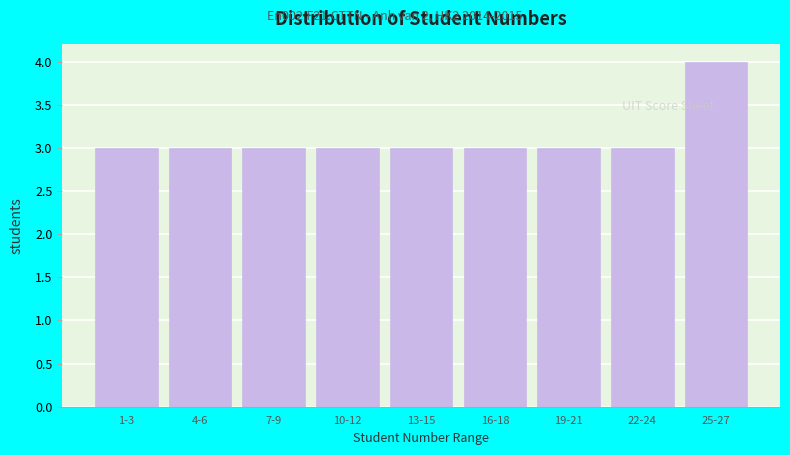

Reading left to right, extract all data points from this chart.

1-3=3	4-6=3	7-9=3	10-12=3	13-15=3	16-18=3	19-21=3	22-24=3	25-27=4